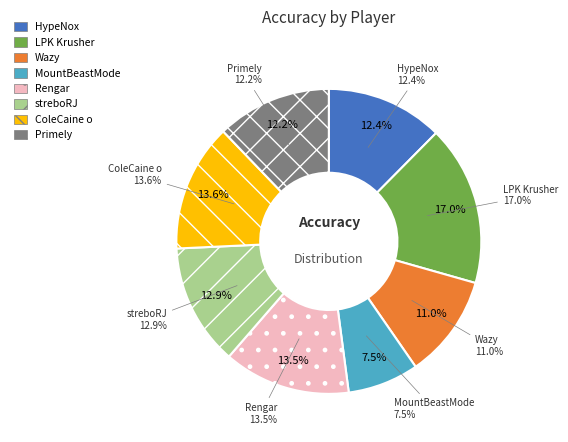

Is there a majority slice in this chart?

No